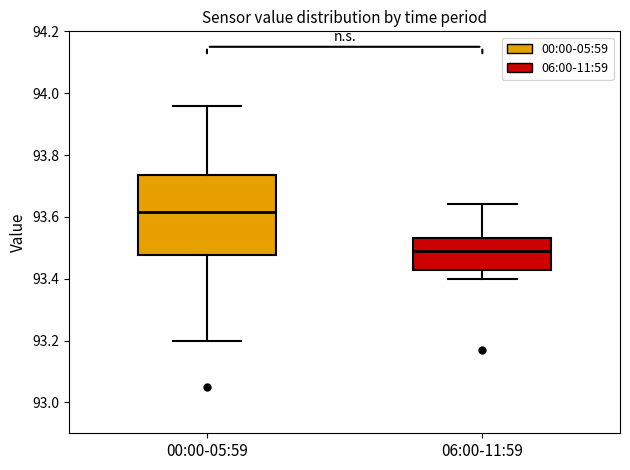

Where does the upper whisker of the box for 00:00-05:59 end on the y-axis? The values are not printed on the chart, so give them approximately, as read against the axis.

93.96